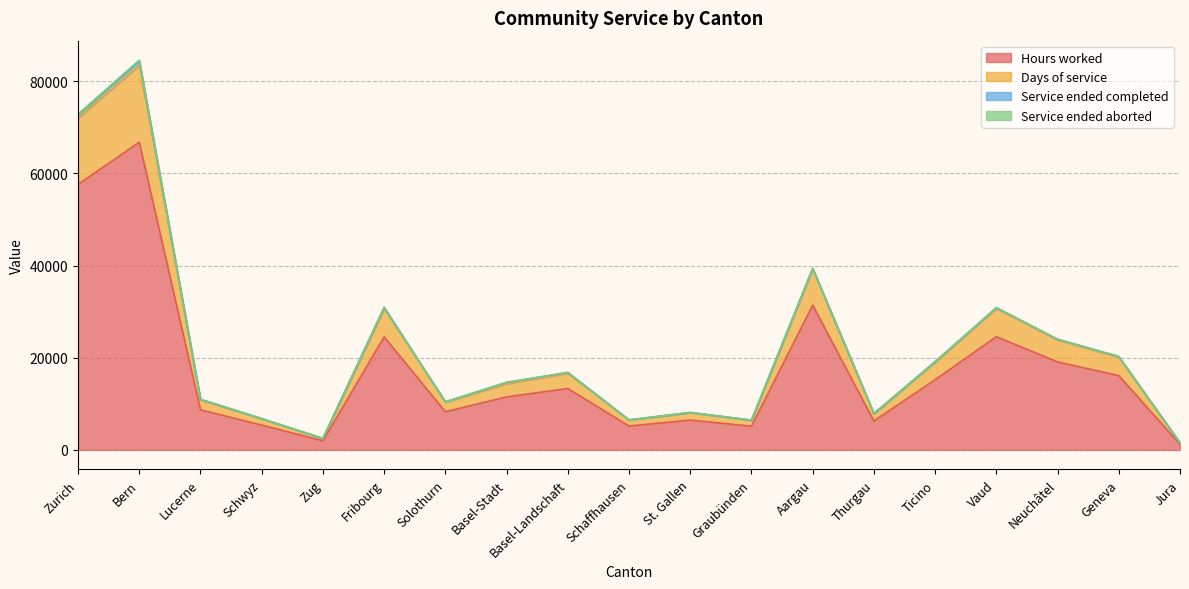

At which category is the sum across all series the highest?

Bern